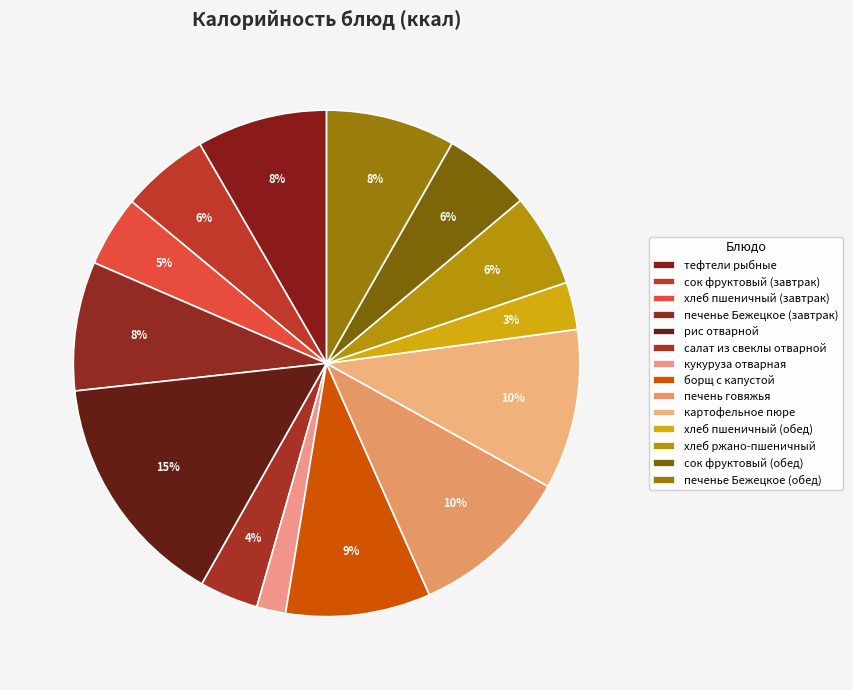

What is the largest slice in the pie chart?

рис отварной